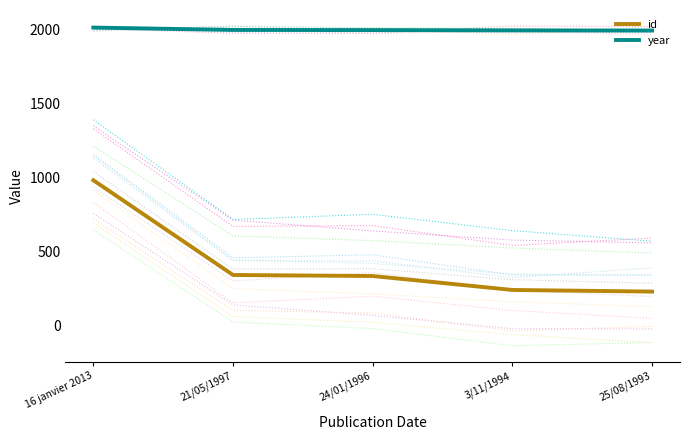

True or false: year and id intersect in this chart.

False